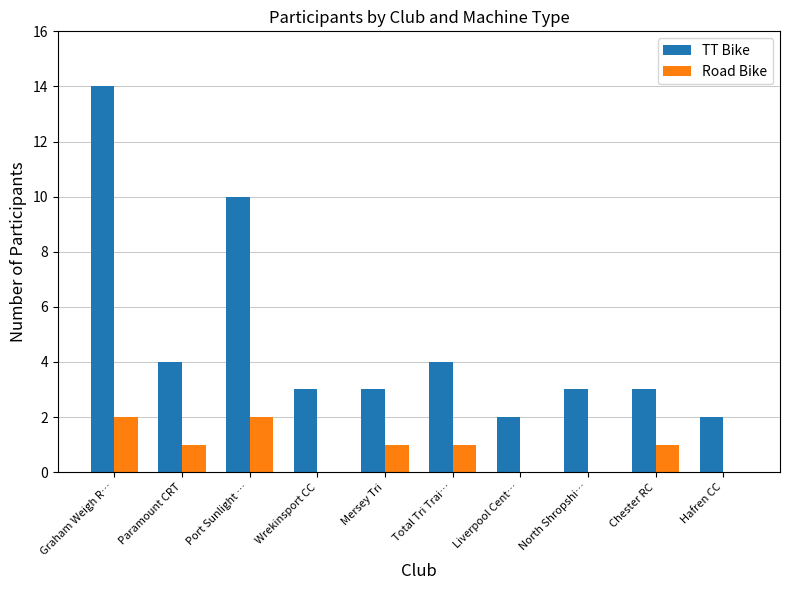

Which series has the largest total across all categories?

TT Bike